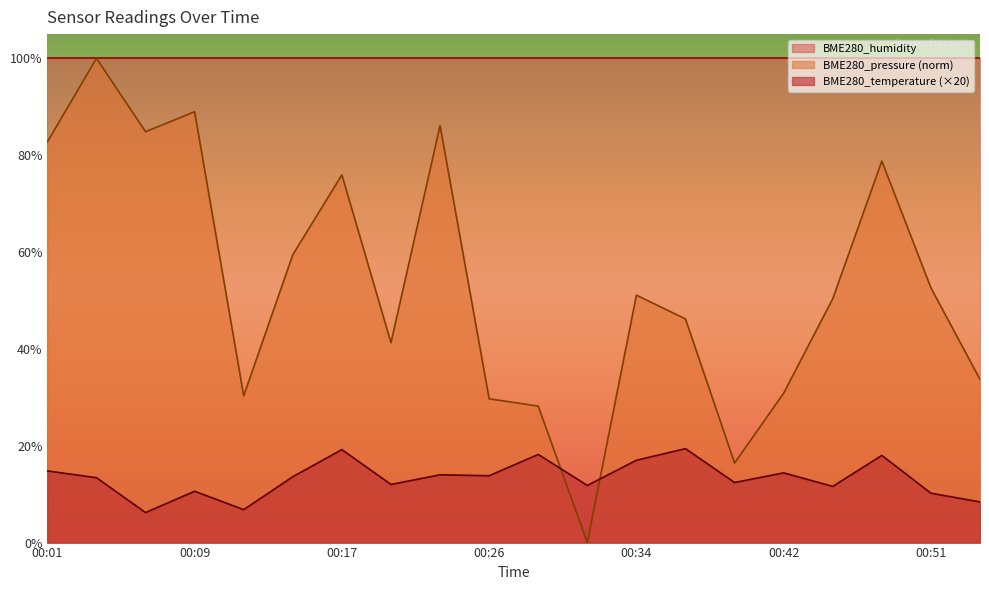

True or false: BME280_temperature (×20) has a value of 23.4 at 00:26.

False